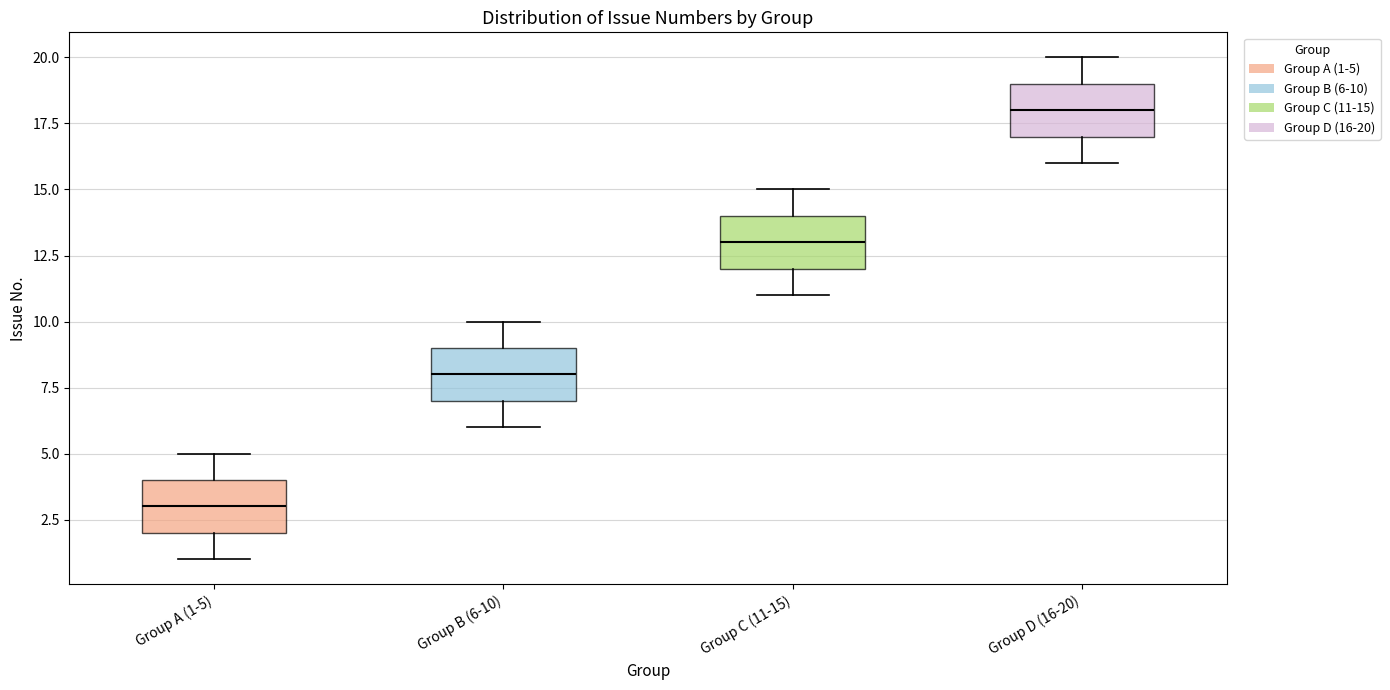

Reading left to right, read every box against the y-axis: the position of its median line, the range the box covers, and the ends of its whiskers. The values are not printed on the chart, so give them approximately, as read against the axis.

Group A (1-5): median 3, box 2 to 4, whiskers 1 to 5
Group B (6-10): median 8, box 7 to 9, whiskers 6 to 10
Group C (11-15): median 13, box 12 to 14, whiskers 11 to 15
Group D (16-20): median 18, box 17 to 19, whiskers 16 to 20